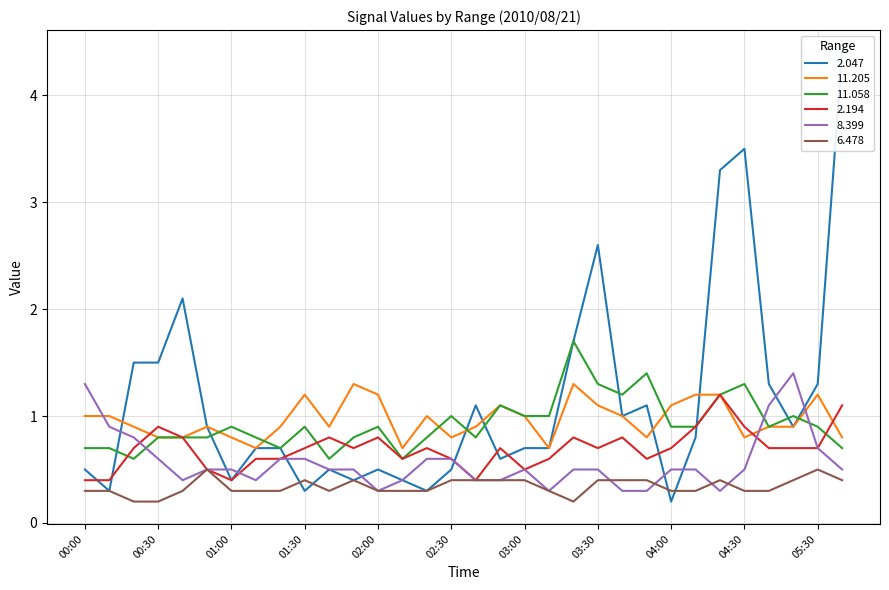

Which series changed the most between 02:50 and 04:10?

2.047